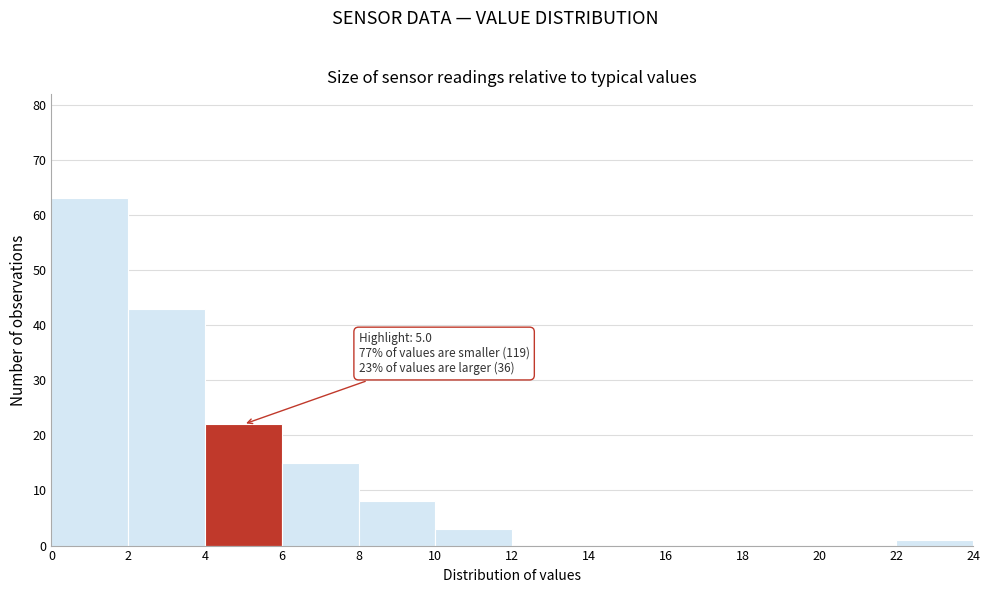

Which range on the x-axis has the tallest bar?

0 to 2